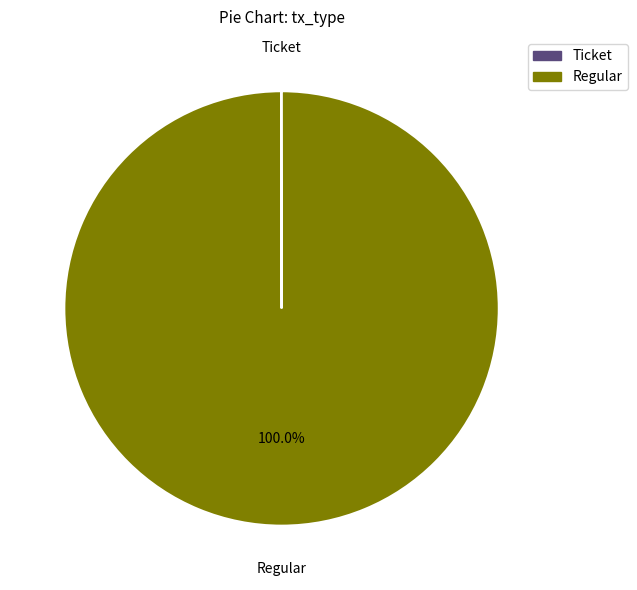

What is the largest slice in the pie chart?

Regular